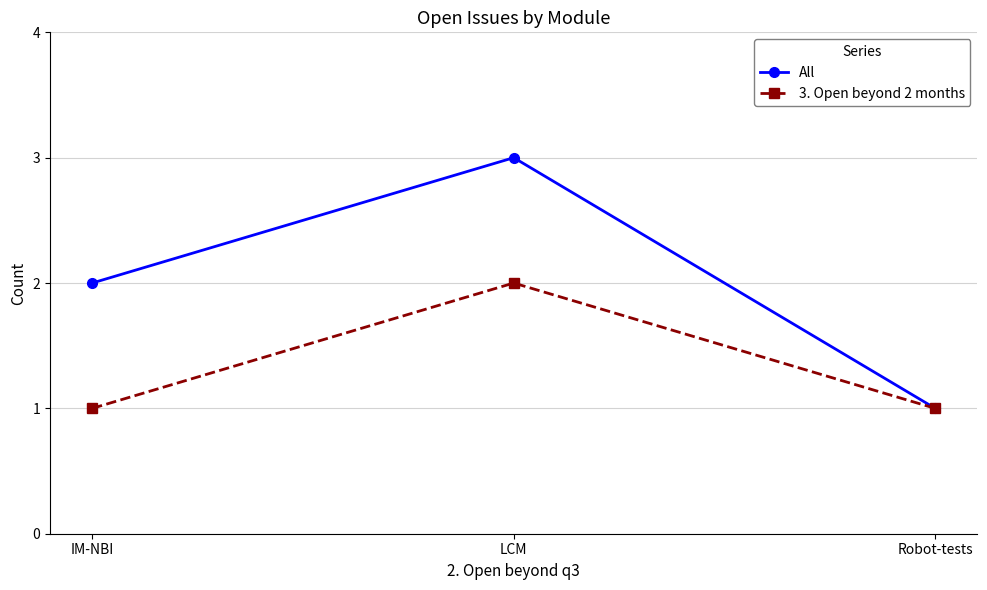

What is the sum of the 3. Open beyond 2 months values at IM-NBI and Robot-tests?

2